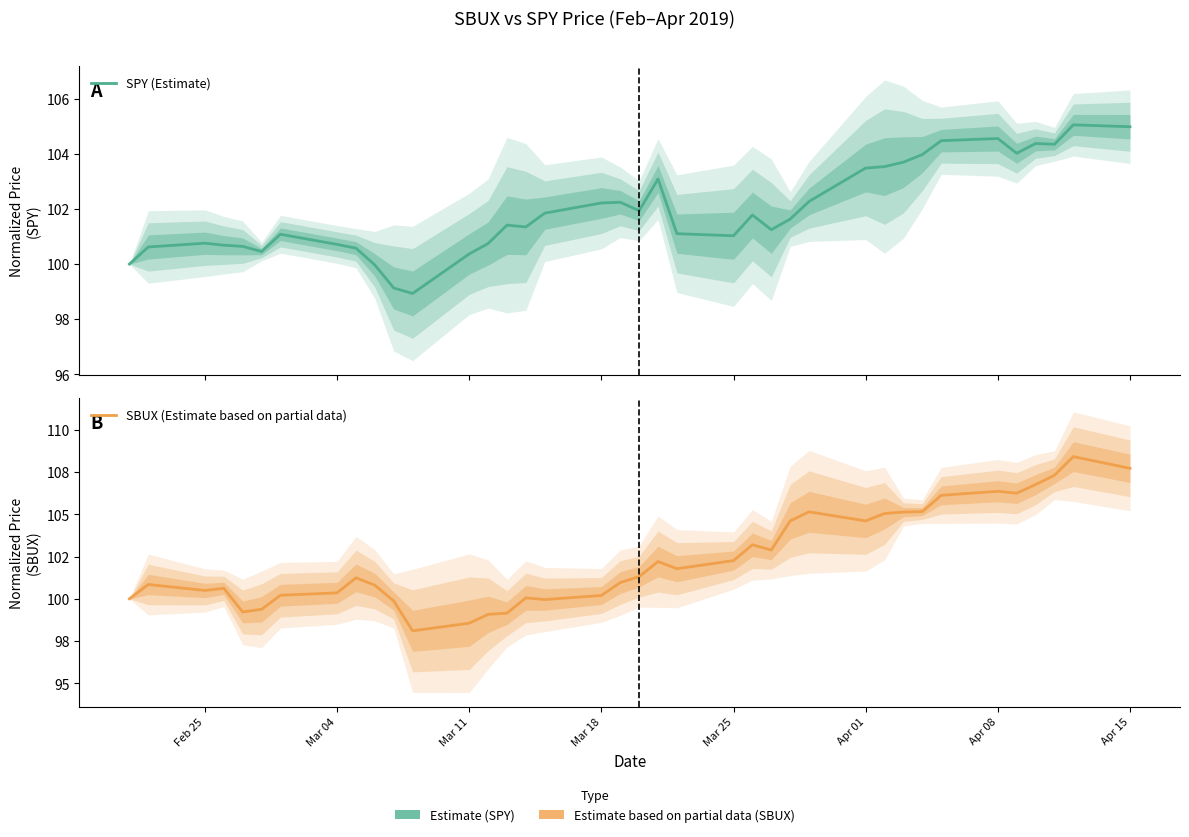

What is the value of the SBUX (Estimate based on partial data) point at the 26th from the left?

104.6